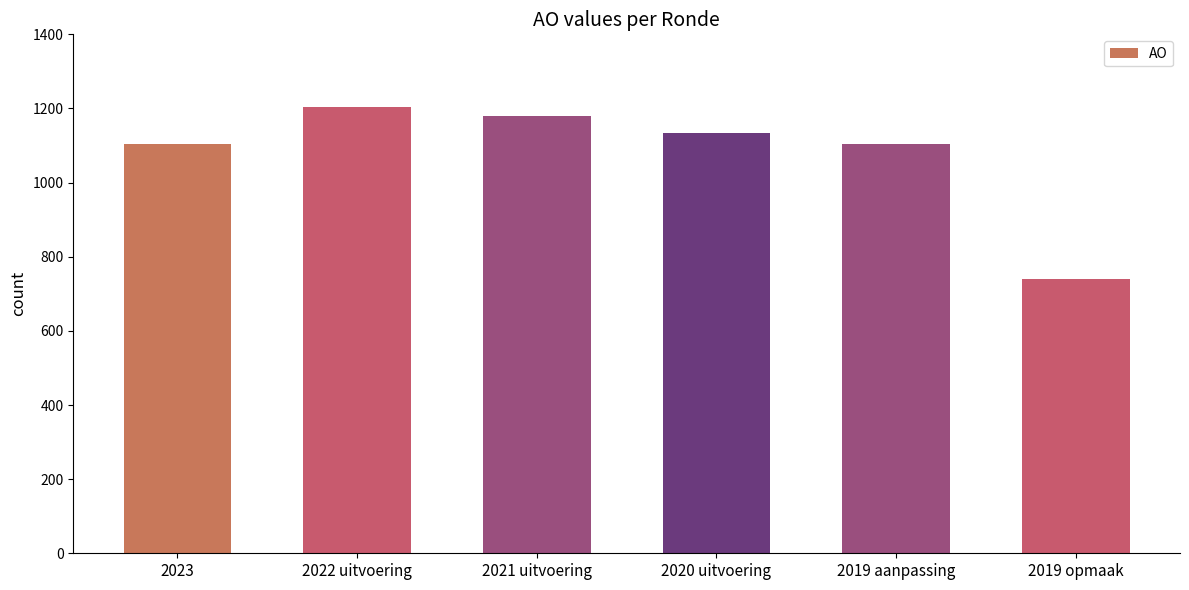

Reading right to left, what are all the values shown in this chart?

2019 opmaak=740	2019 aanpassing=1103	2020 uitvoering=1134	2021 uitvoering=1179	2022 uitvoering=1203	2023=1103